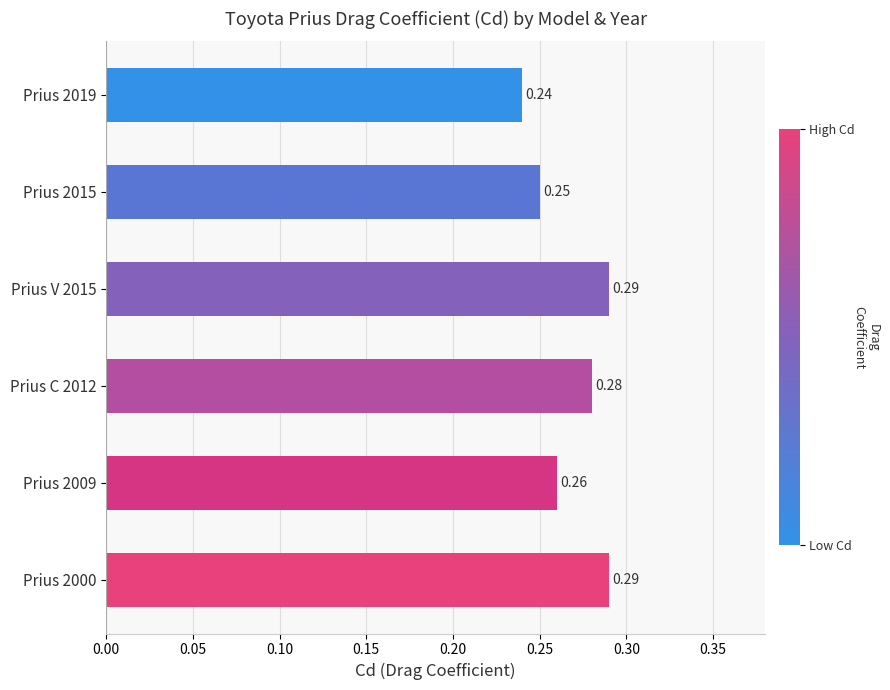

What is the sum of the values at Prius 2019 and Prius V 2015?

0.5